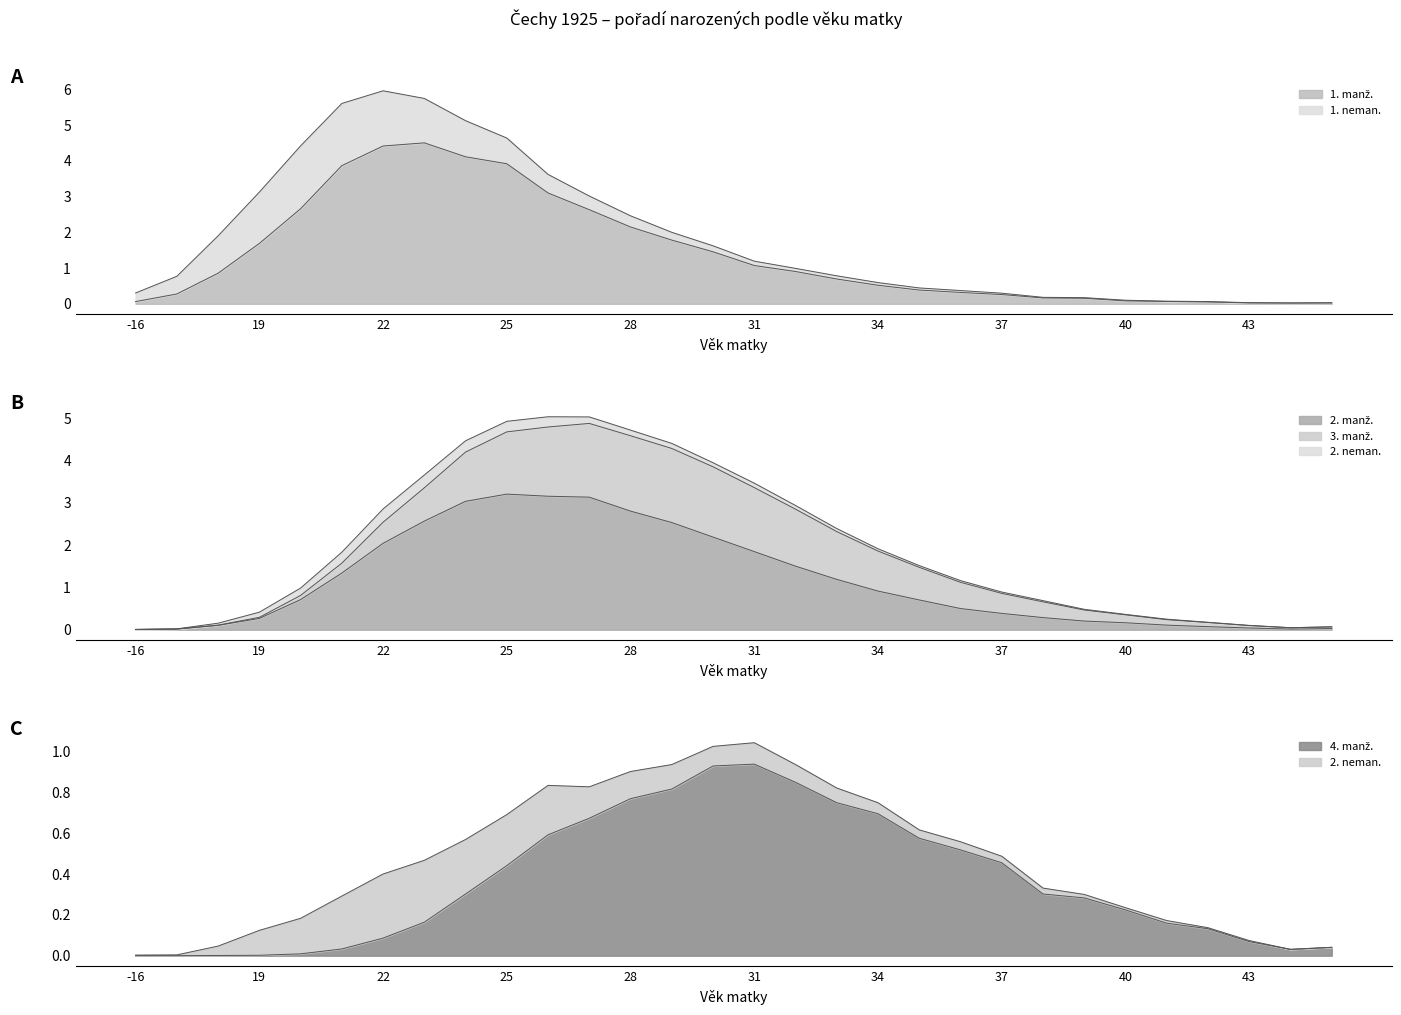

Between 35 and 37, which series saw the biggest shift?

2. manž.